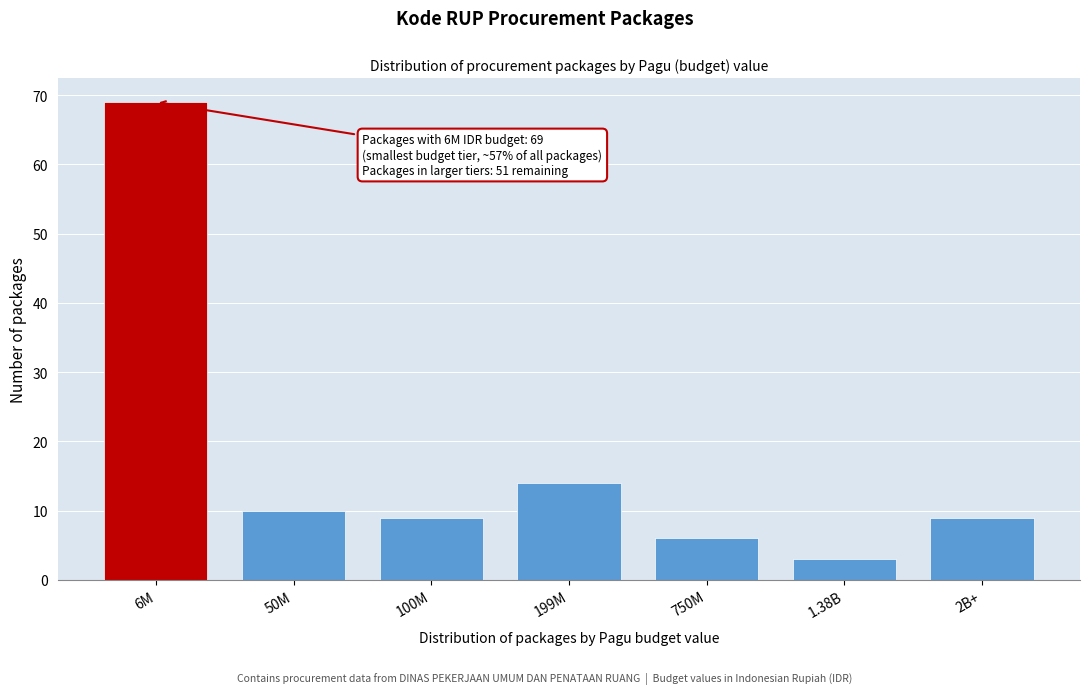

Reading right to left, extract all data points from this chart.

9	3	6	14	9	10	69